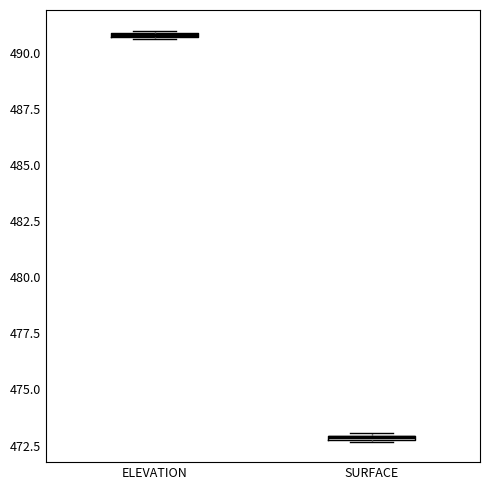

Where is the lower edge of the box for SURFACE on the y-axis? The values are not printed on the chart, so give them approximately, as read against the axis.

472.5